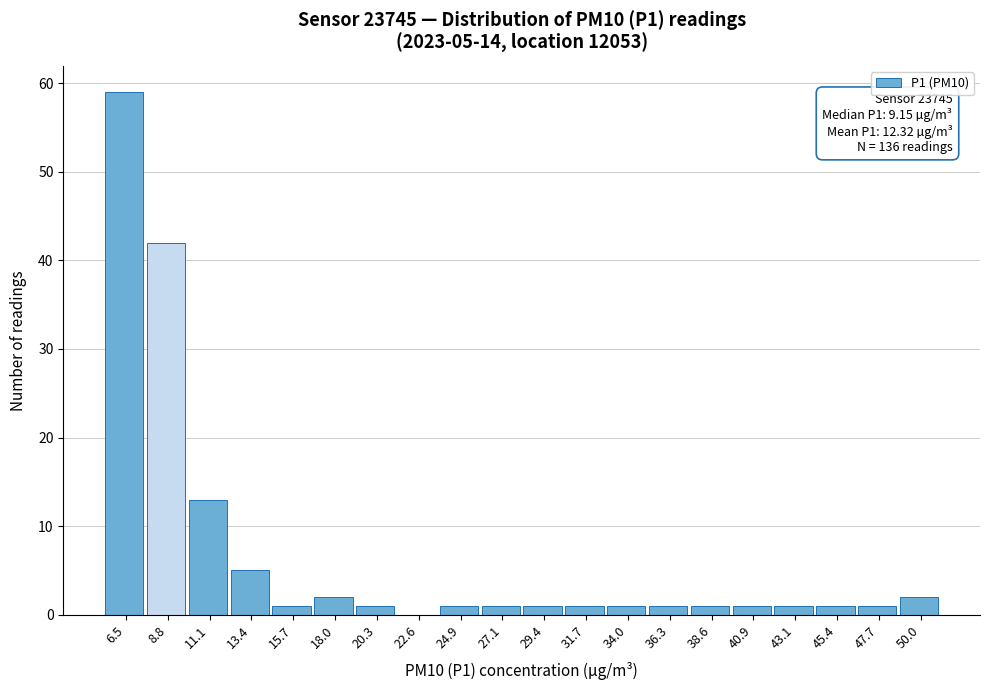

Reading left to right, what are all the values shown in this chart?

6.5=59	8.8=42	11.1=13	13.4=5	15.7=1	18.0=2	20.3=1	22.6=0	24.9=1	27.1=1	29.4=1	31.7=1	34.0=1	36.3=1	38.6=1	40.9=1	43.1=1	45.4=1	47.7=1	50.0=2